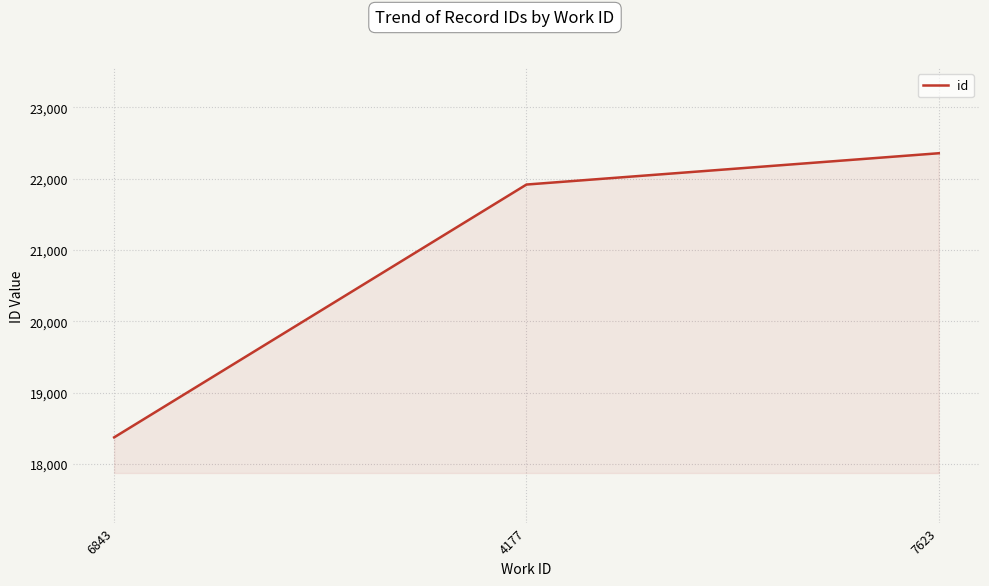

Rank the categories by value from lowest to highest.

6843, 4177, 7623